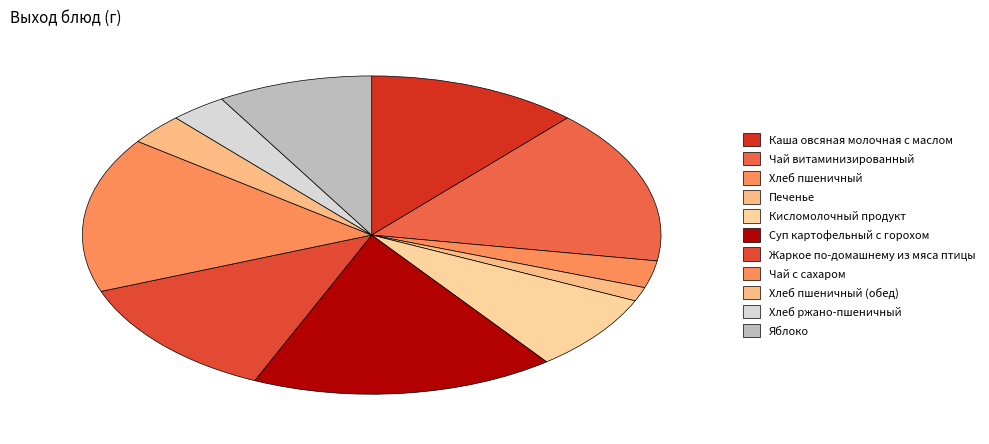

To the nearest percent, what portion does Суп картофельный с горохом represent?

17%